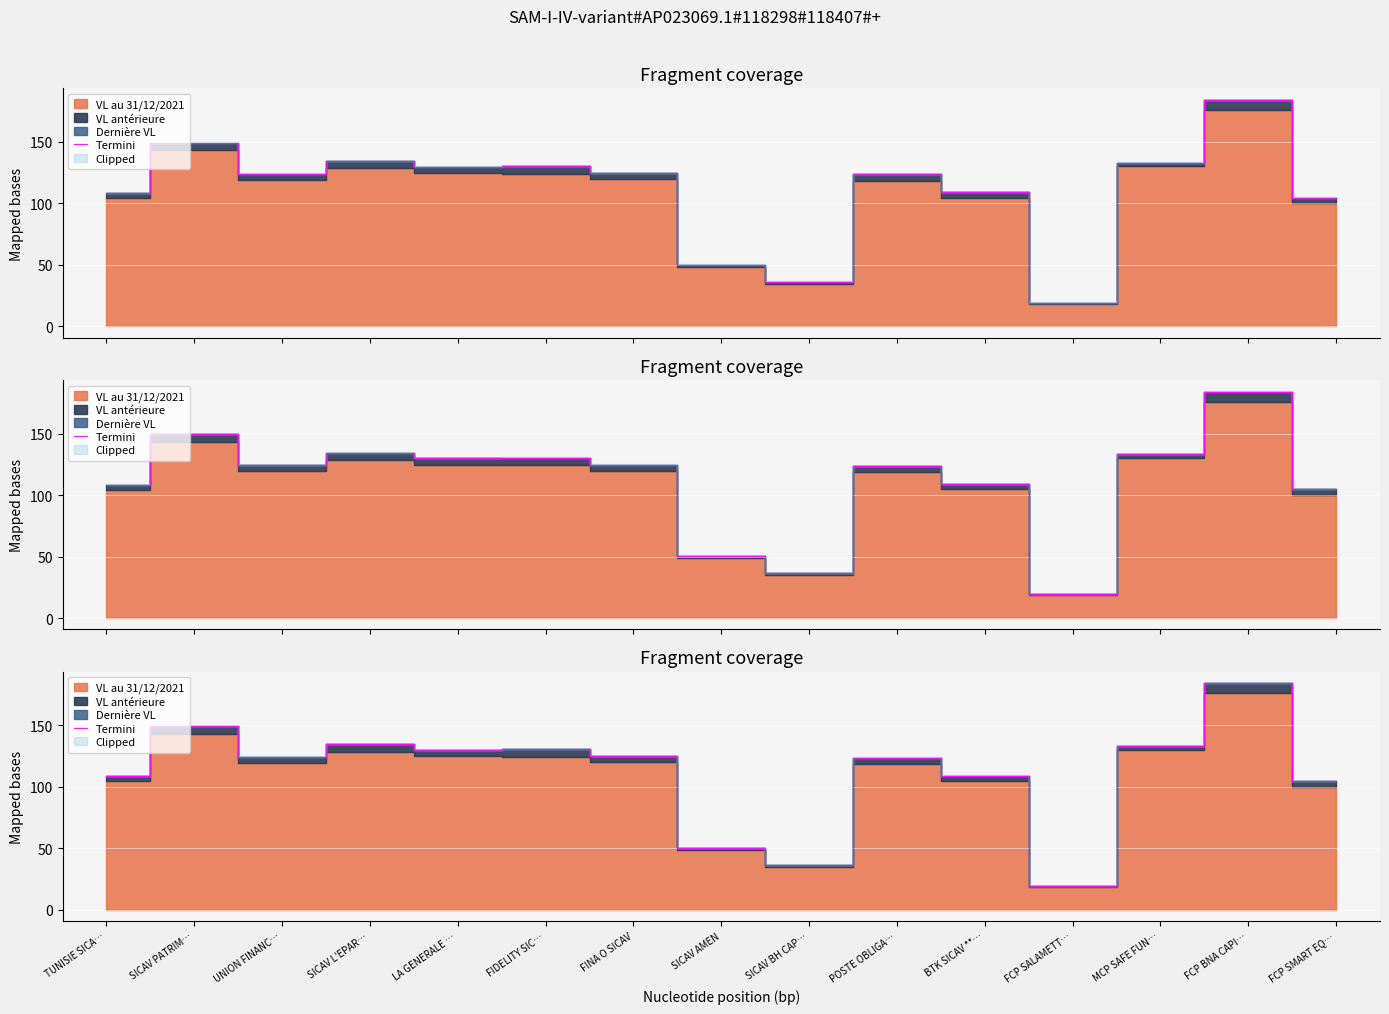

How many lines are shown in the chart?

1